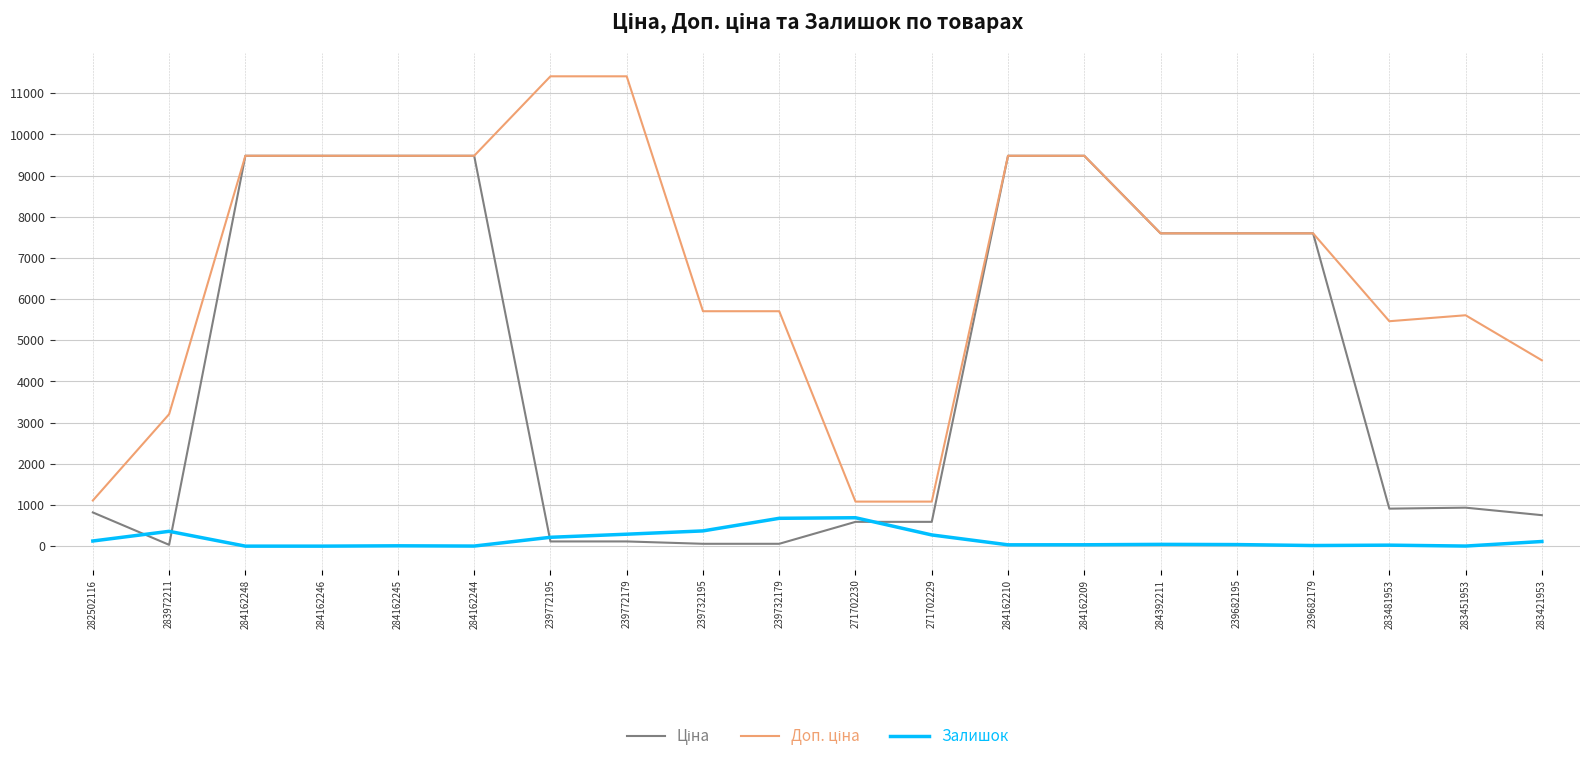

True or false: Залишок has more than 1 interior local peaks.

True